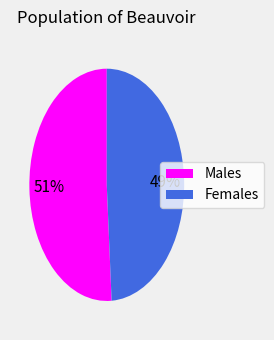

To the nearest percent, what is the difference between the largest and smallest slice percentages?

2%